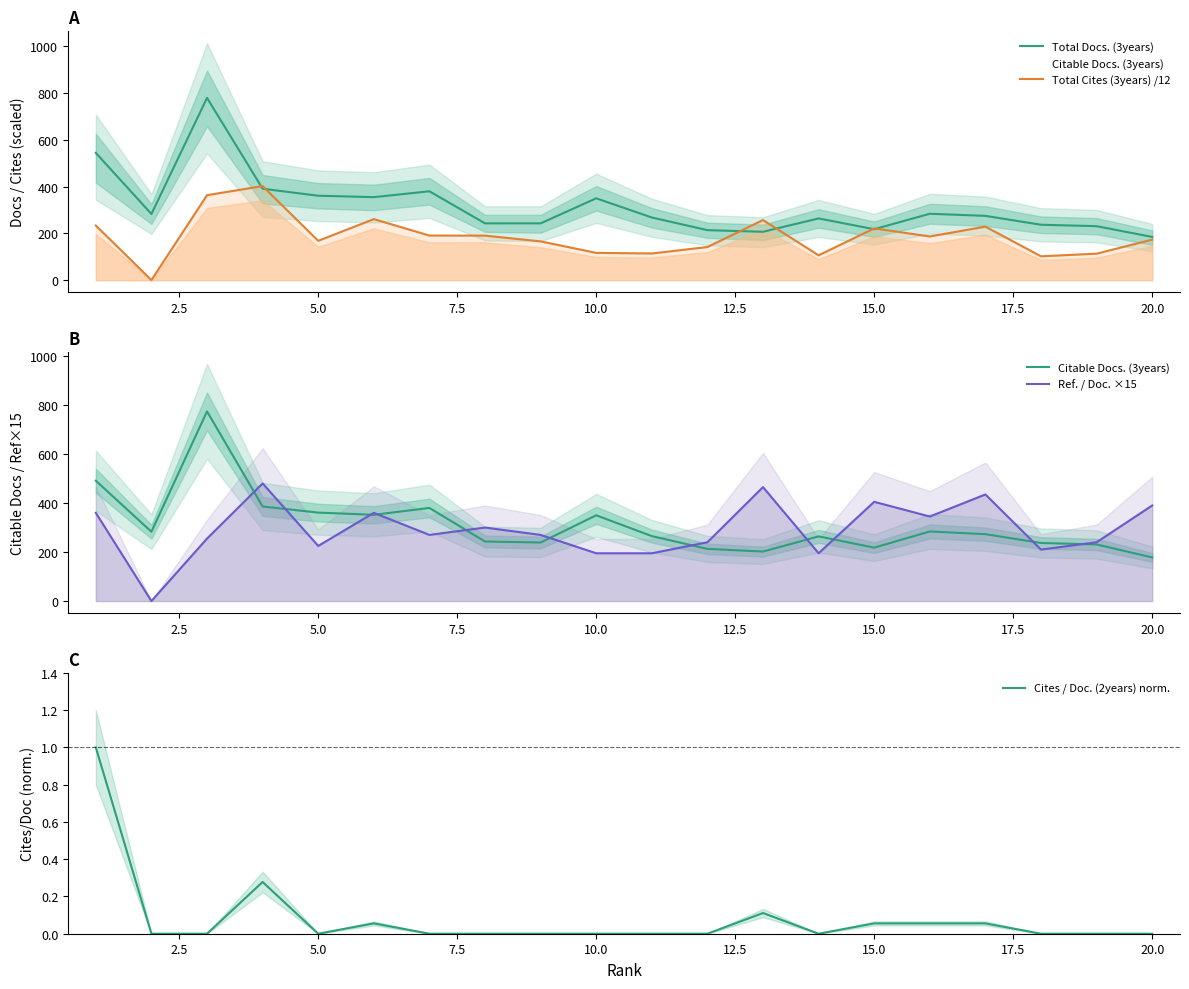

What is the highest value of the Cites / Doc. (2years) norm. series?

1.0